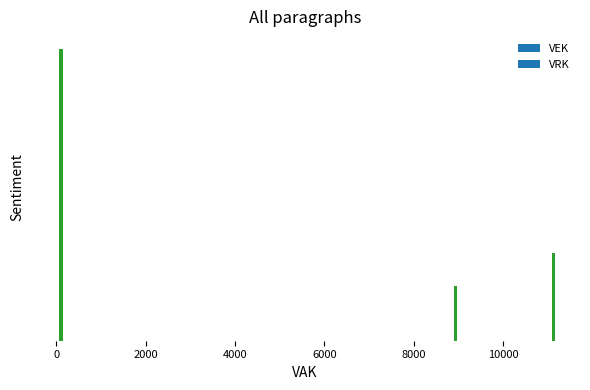

What is the difference between the maximum and minimum values in the VEK series?

4339